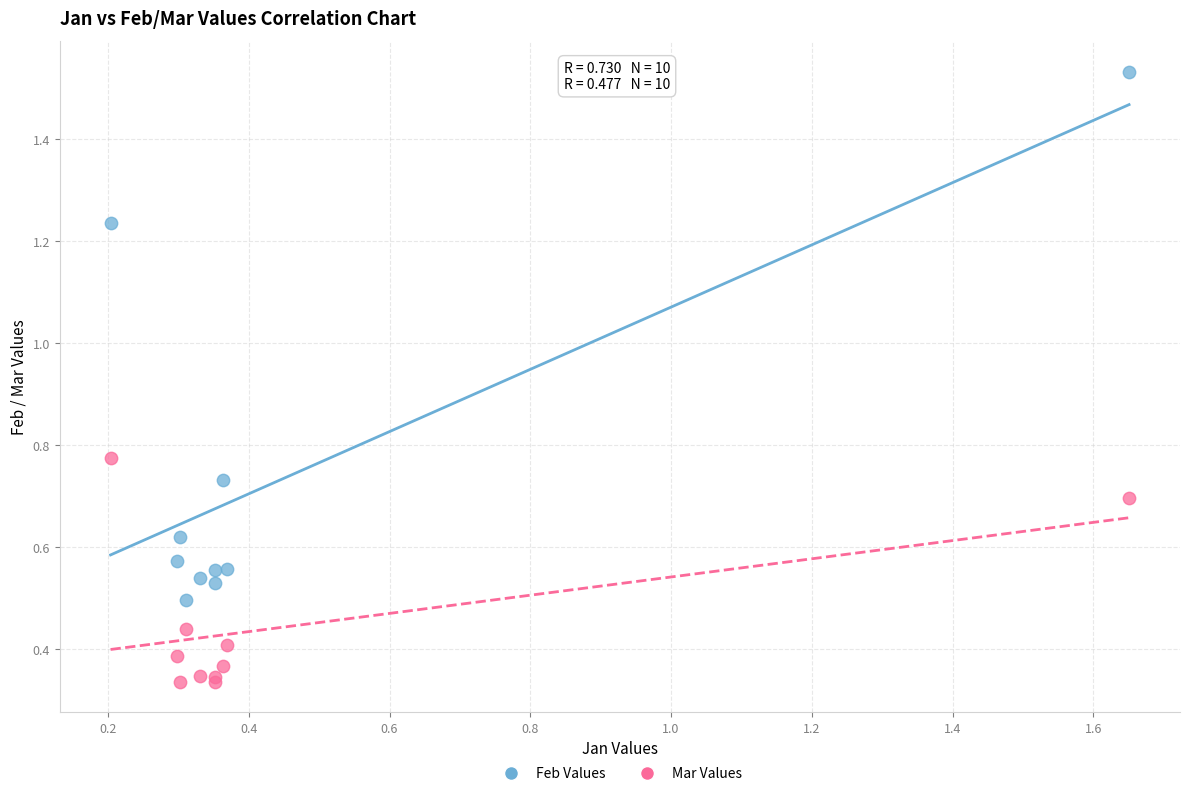

What are all the series names shown in the legend?

Feb Values, Mar Values